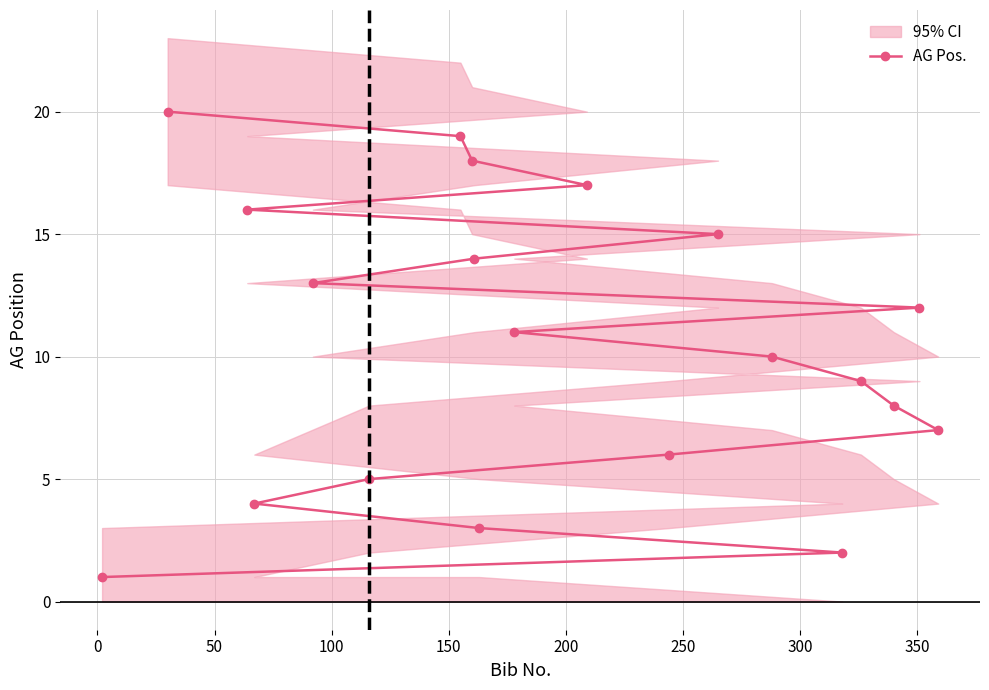

What is the difference between the maximum and minimum values?

19